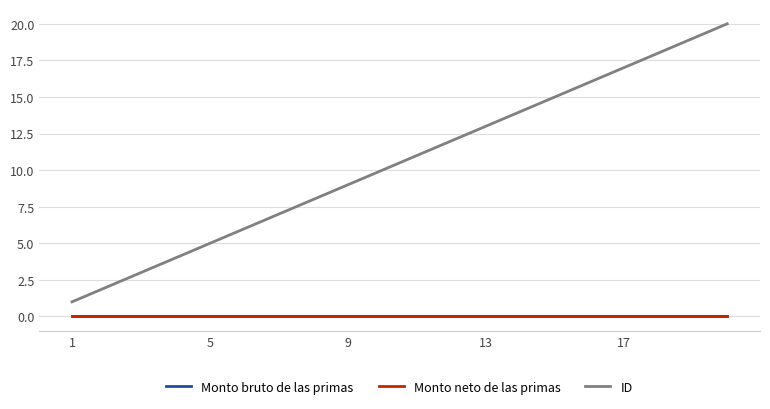

Does the chart have visible grid lines?

Yes